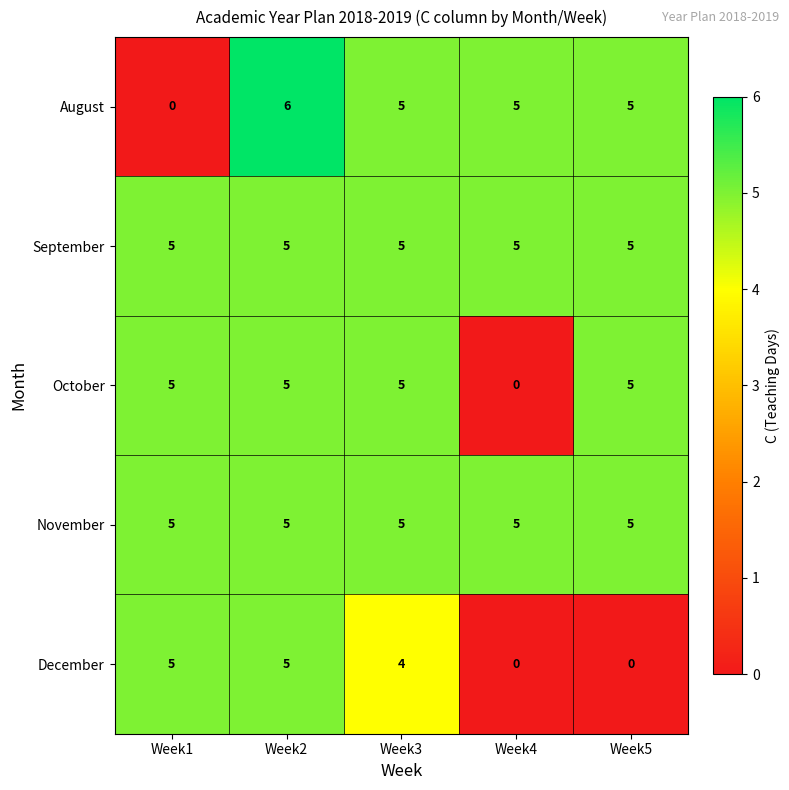

How many categories are shown in the chart?

5